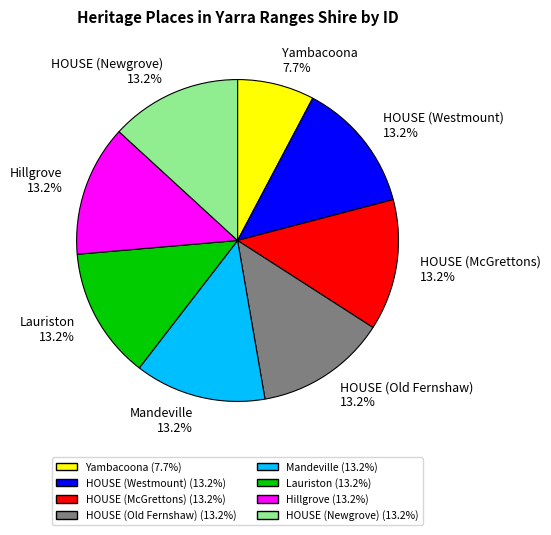

What percentage is the HOUSE (McGrettons) slice, to the nearest percent?

13%